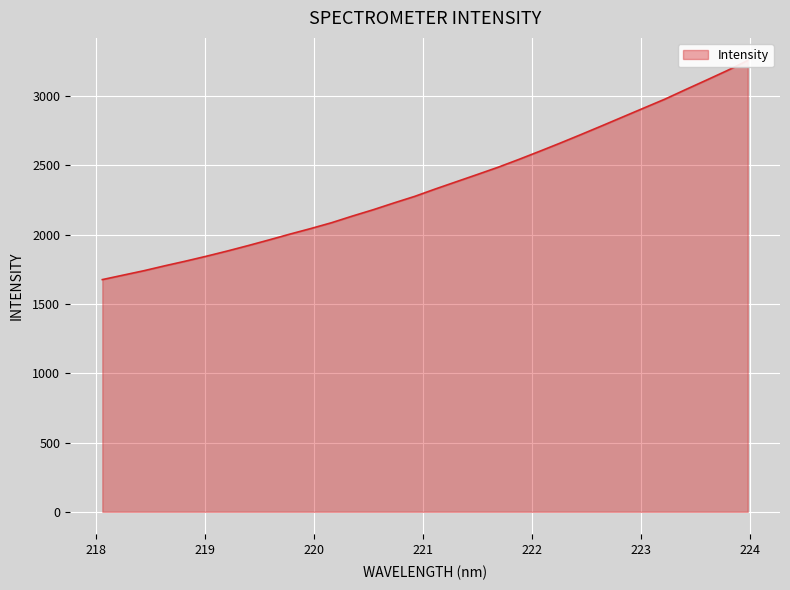

What is the difference between the values at 222.0721 and 222.263?

60.0